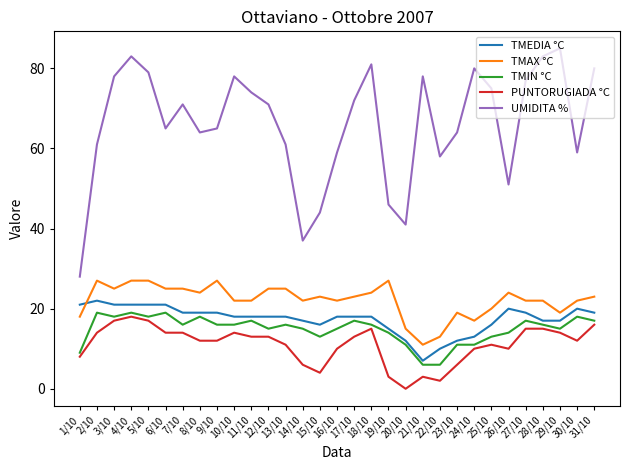

True or false: TMIN °C and TMAX °C intersect in this chart.

False